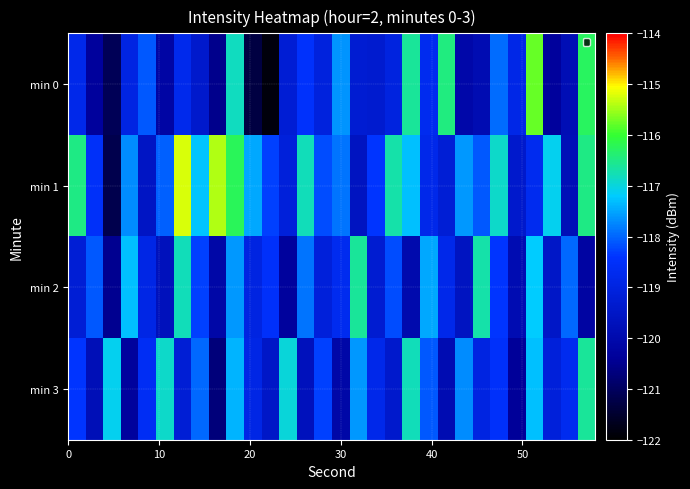

List the series in order of their peak value, highest first.

min 1, min 0, min 2, min 3